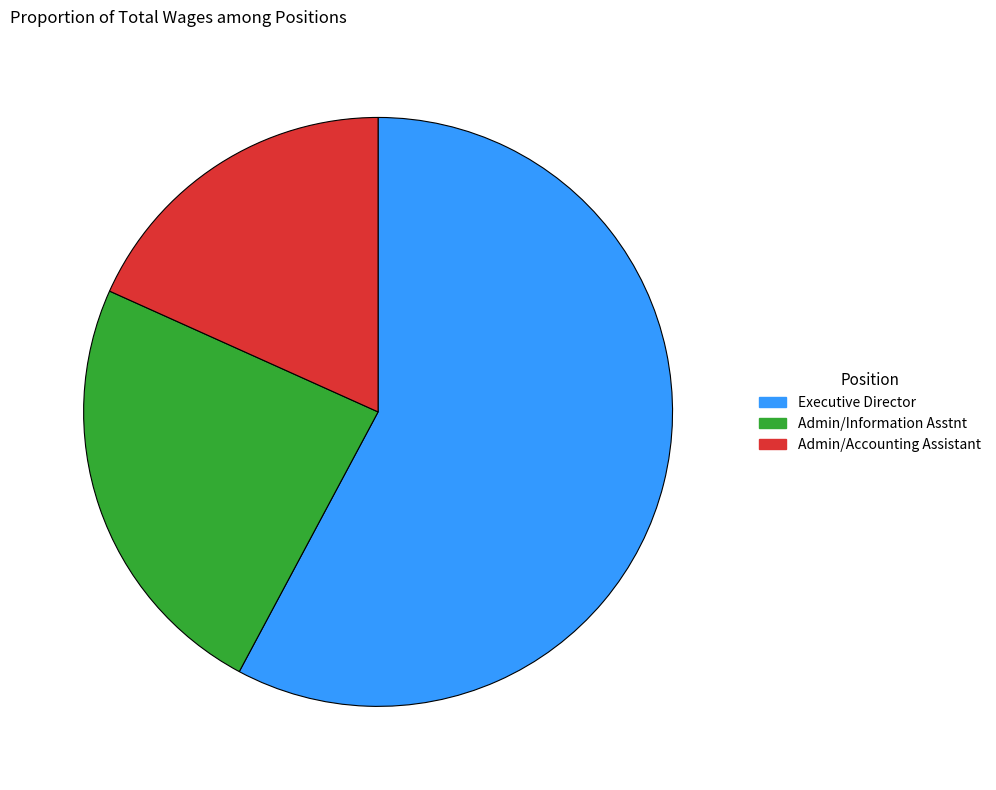

How many segments does this pie chart have?

3